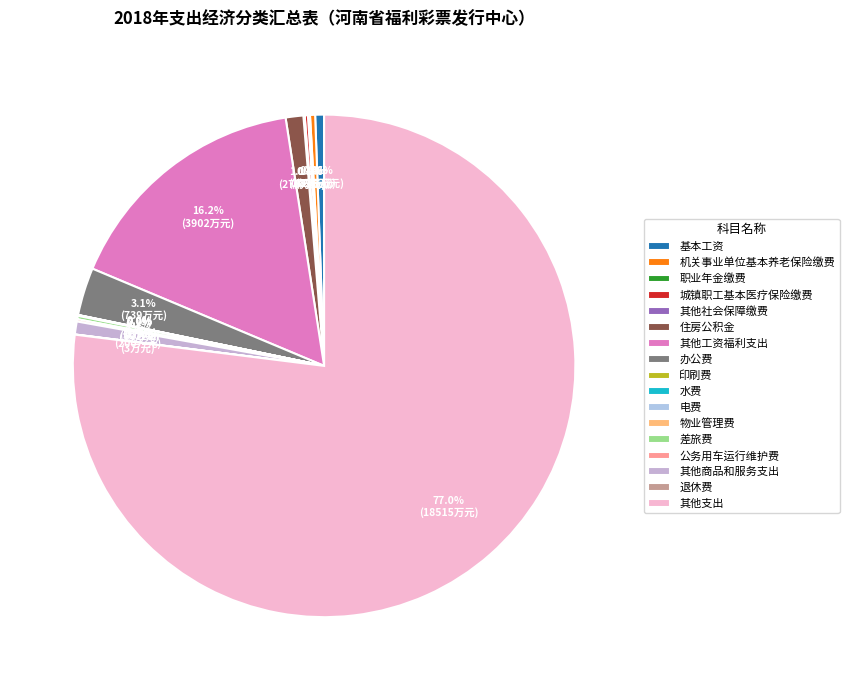

Between 水费 and 机关事业单位基本养老保险缴费, which is larger?

机关事业单位基本养老保险缴费